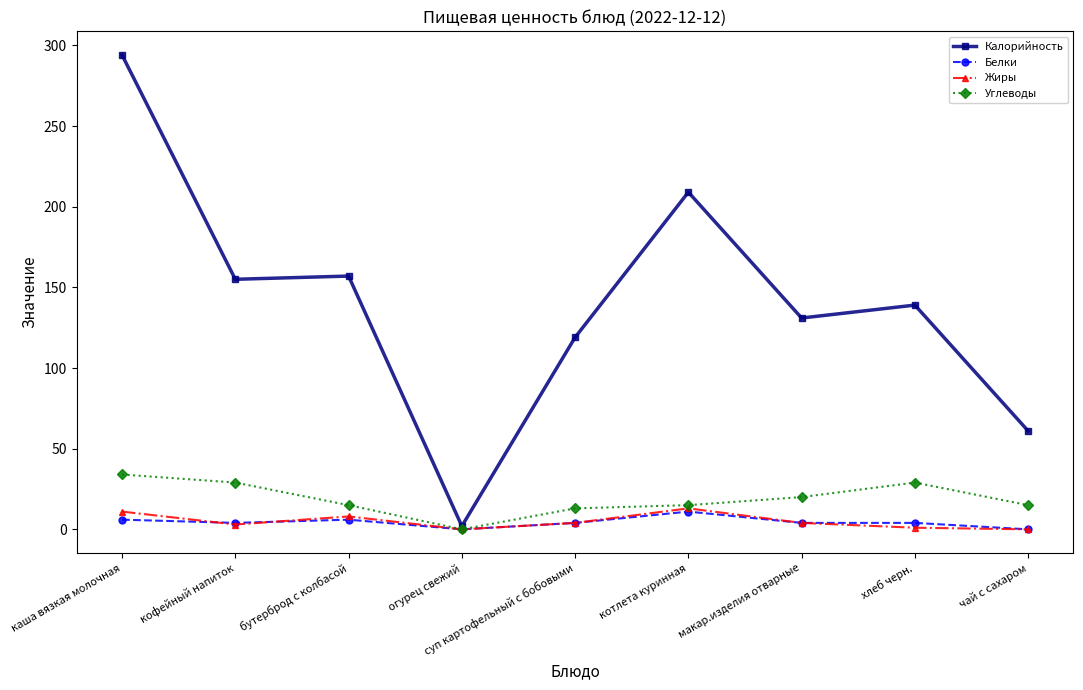

Which series has the widest spread of values?

Калорийность